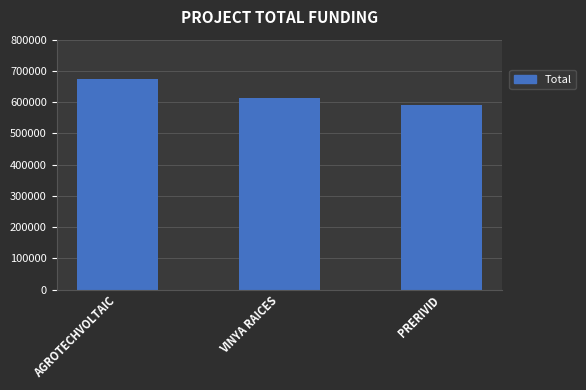

What is the difference between the maximum and minimum values?

83076